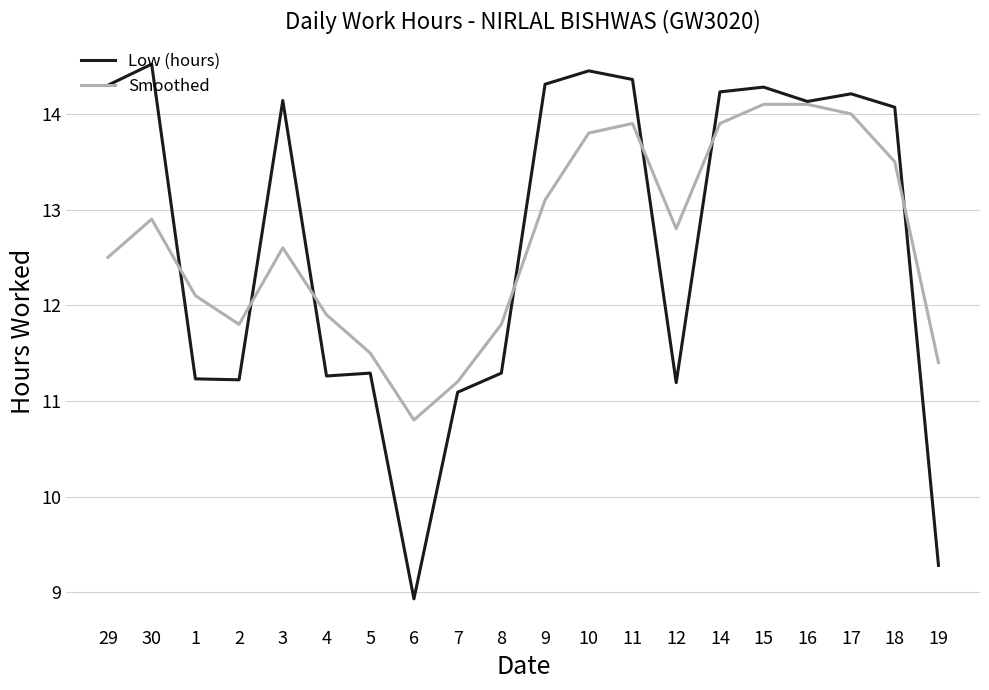

What is the total value across all series at 19?

20.7